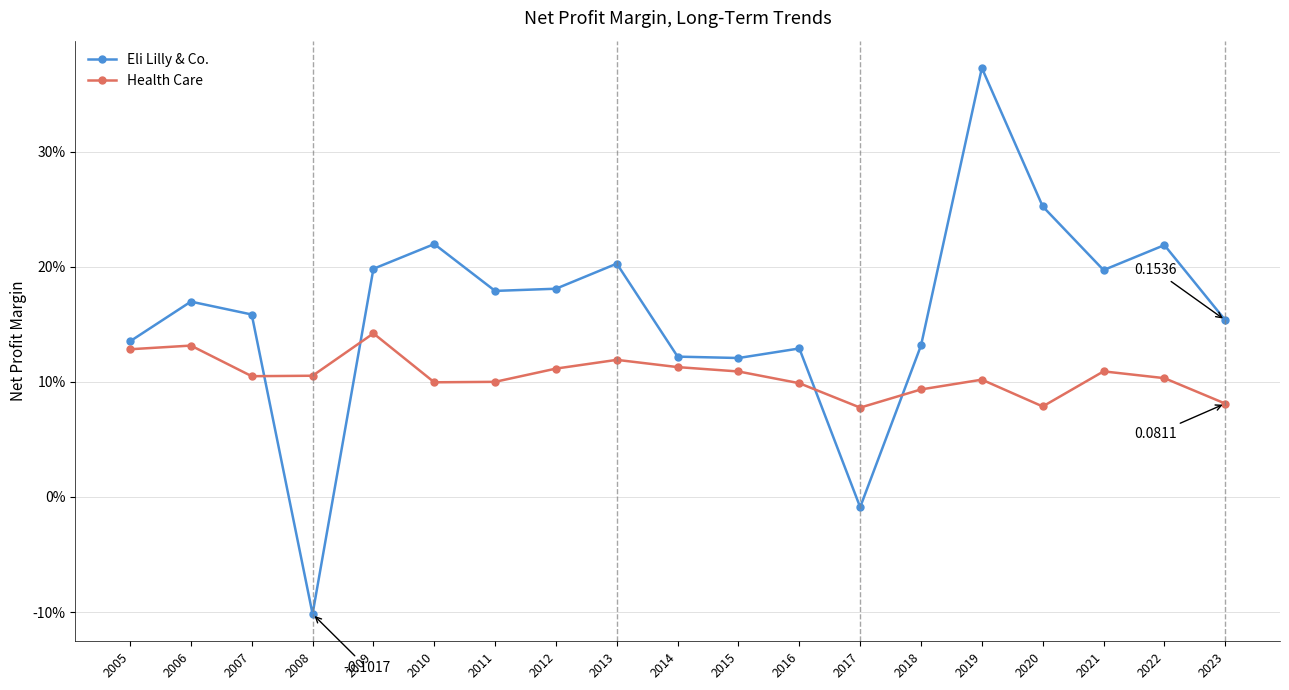

Reading right to left, what are all the values shown in this chart?

Eli Lilly & Co.: 2023=0.2	2022=0.2	2021=0.2	2020=0.3	2019=0.4	2018=0.1	2017=-0.0	2016=0.1	2015=0.1	2014=0.1	2013=0.2	2012=0.2	2011=0.2	2010=0.2	2009=0.2	2008=-0.1	2007=0.2	2006=0.2	2005=0.1
Health Care: 2023=0.1	2022=0.1	2021=0.1	2020=0.1	2019=0.1	2018=0.1	2017=0.1	2016=0.1	2015=0.1	2014=0.1	2013=0.1	2012=0.1	2011=0.1	2010=0.1	2009=0.1	2008=0.1	2007=0.1	2006=0.1	2005=0.1